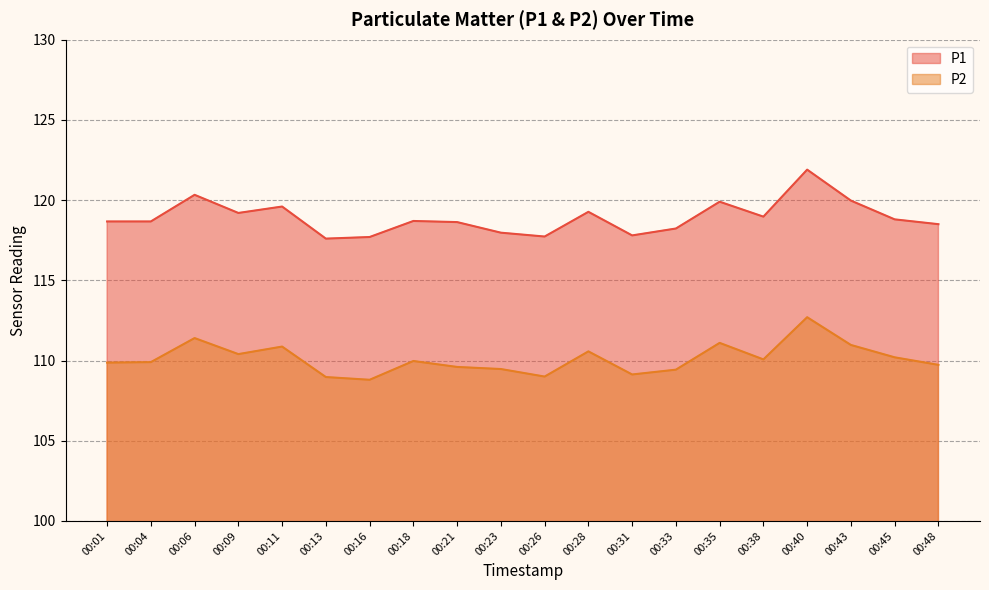

Between 00:13 and 00:48, which series saw the biggest shift?

P1